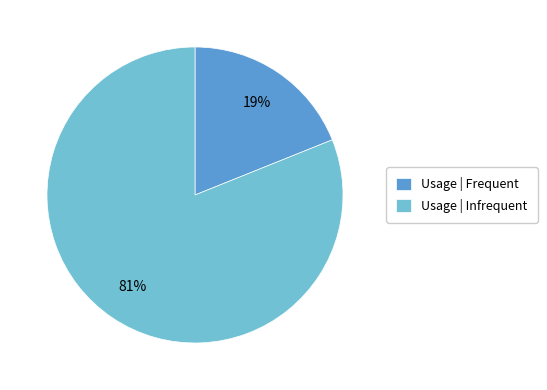

To the nearest percent, what is the average slice percentage?

50%